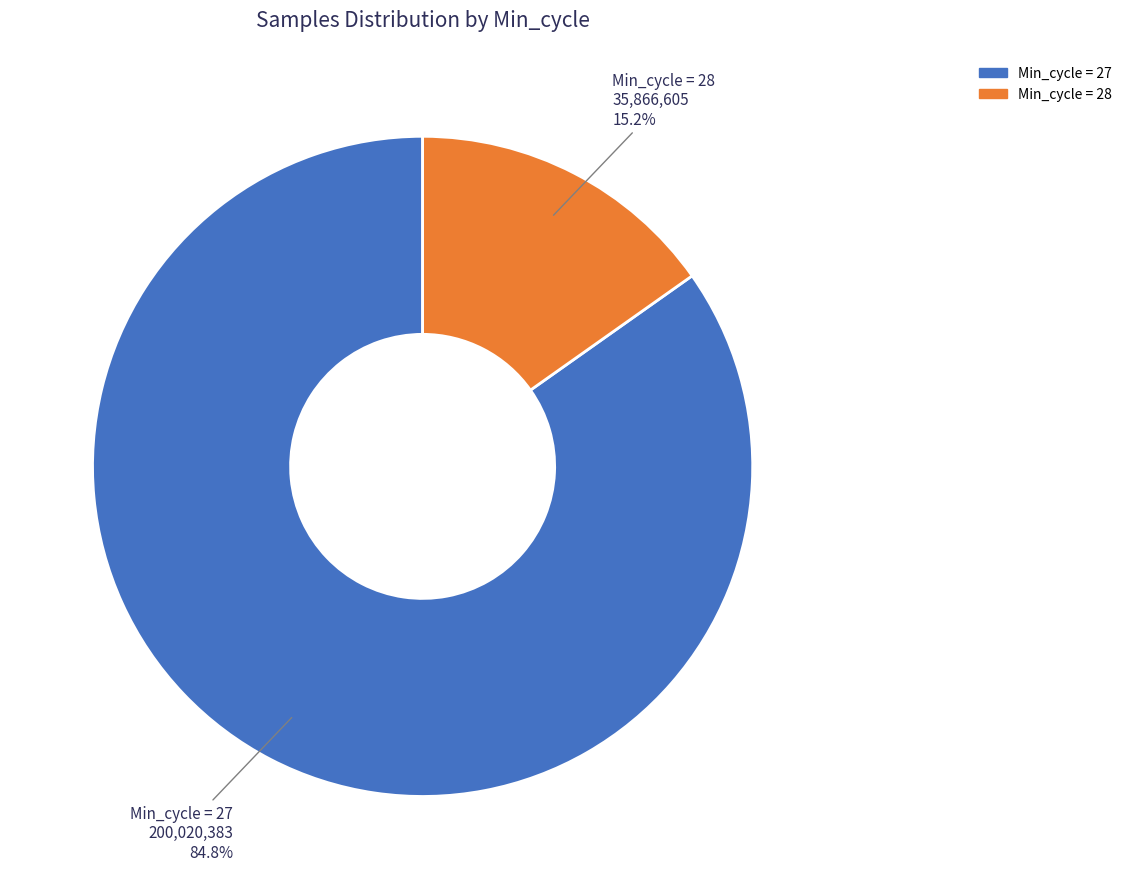

Is there a majority slice in this chart?

Yes